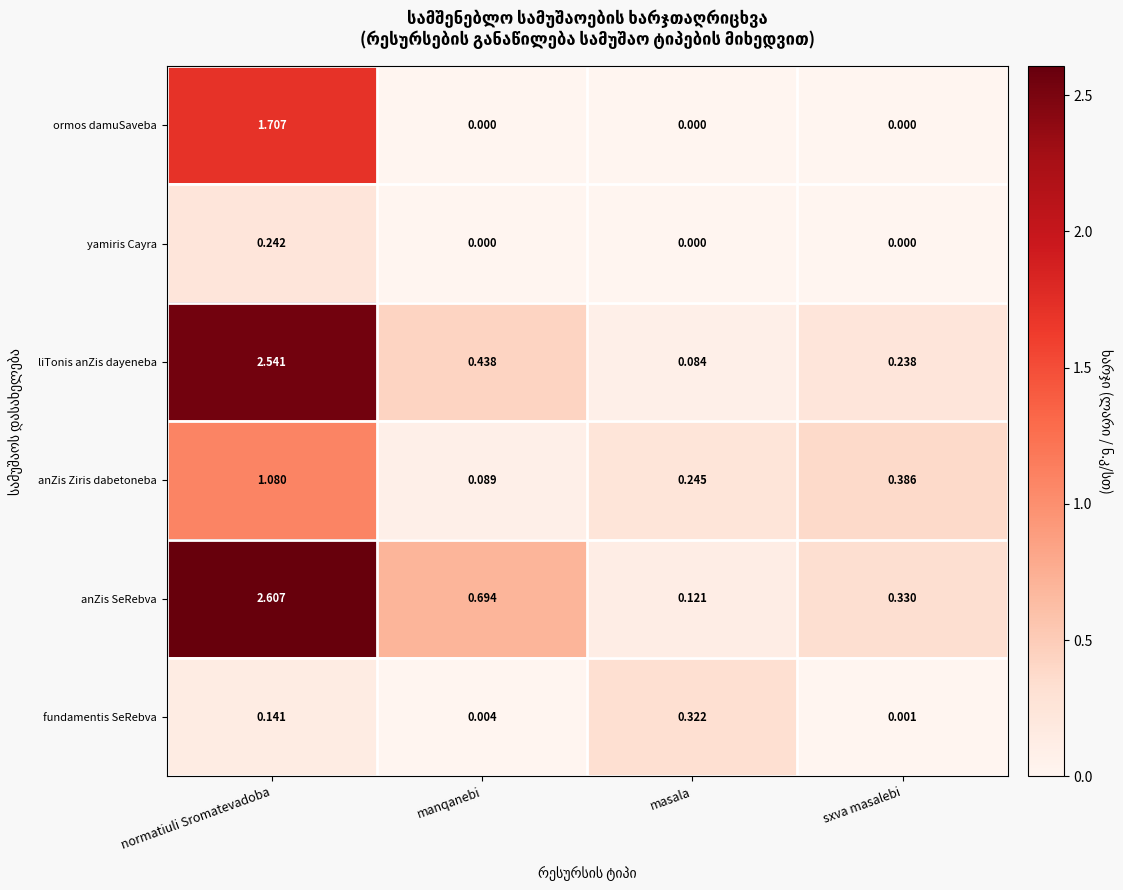

List the labels in order of fundamentis SeRebva value, largest first.

masala, normatiuli Sromatevadoba, manqanebi, sxva masalebi